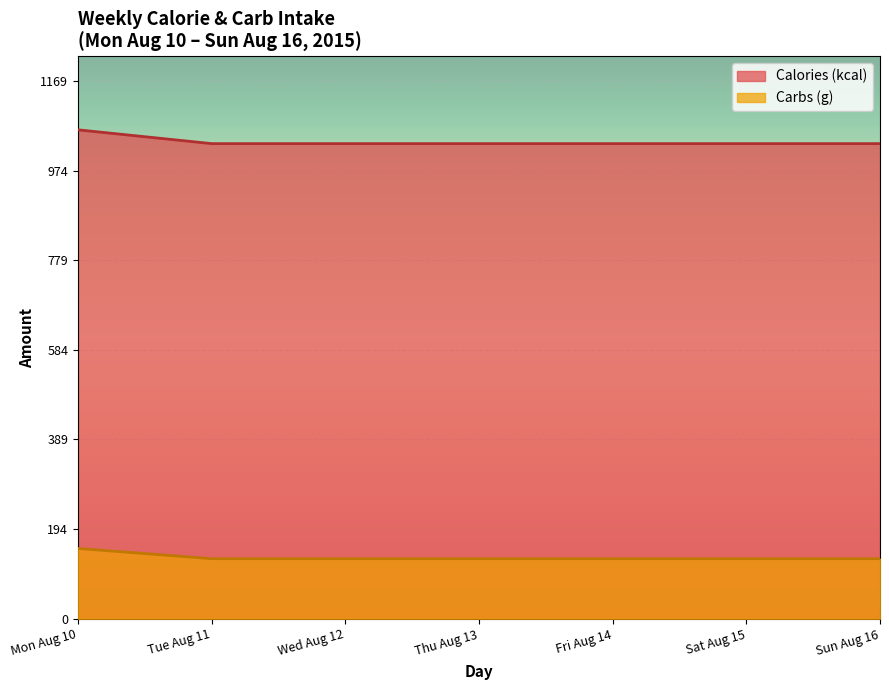

At Friday, list the series in order from largest to smallest.

Calories (kcal), Carbs (g)